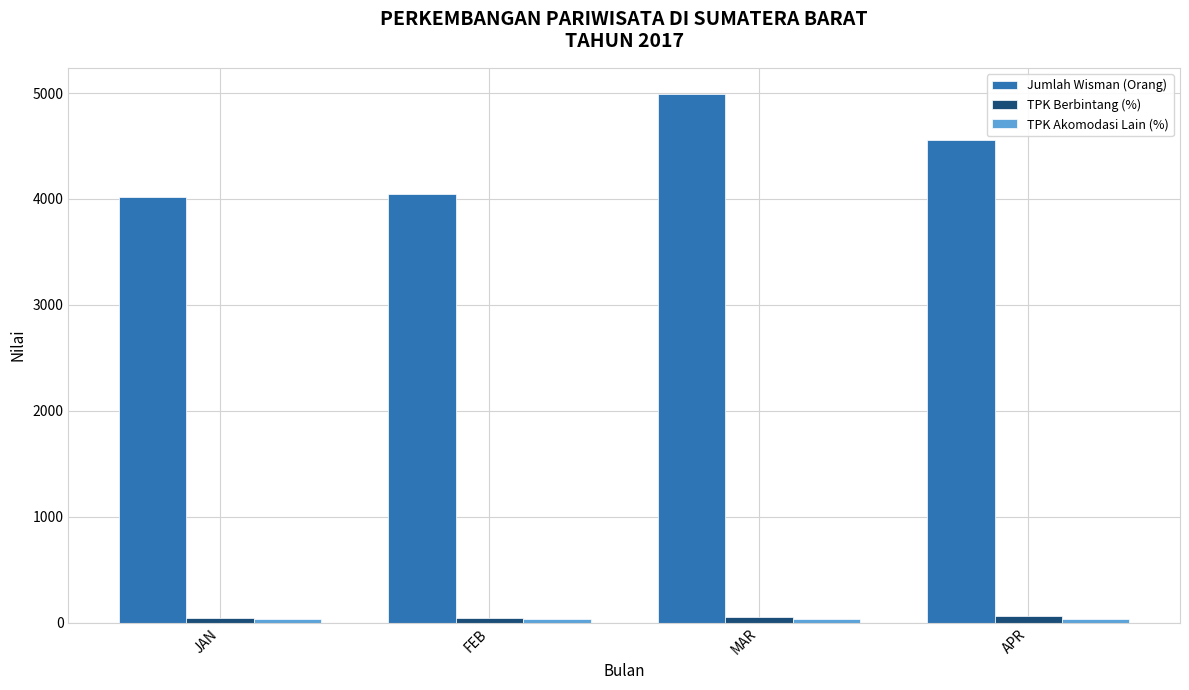

What position from the right is APR?

1